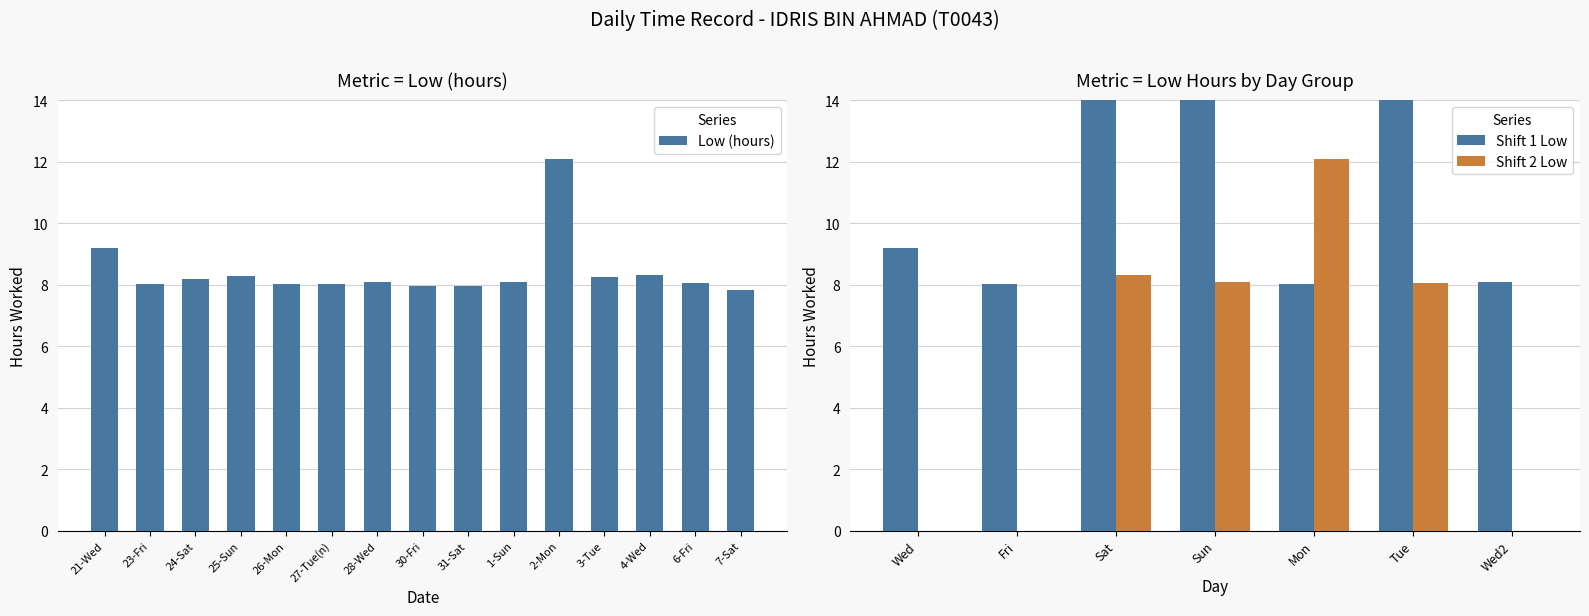

Rank the categories by value from lowest to highest.

7-Sat, 31-Sat, 30-Fri, 23-Fri, 26-Mon, 27-Tue(n), 6-Fri, 1-Sun, 28-Wed, 24-Sat, 3-Tue, 25-Sun, 4-Wed, 21-Wed, 2-Mon